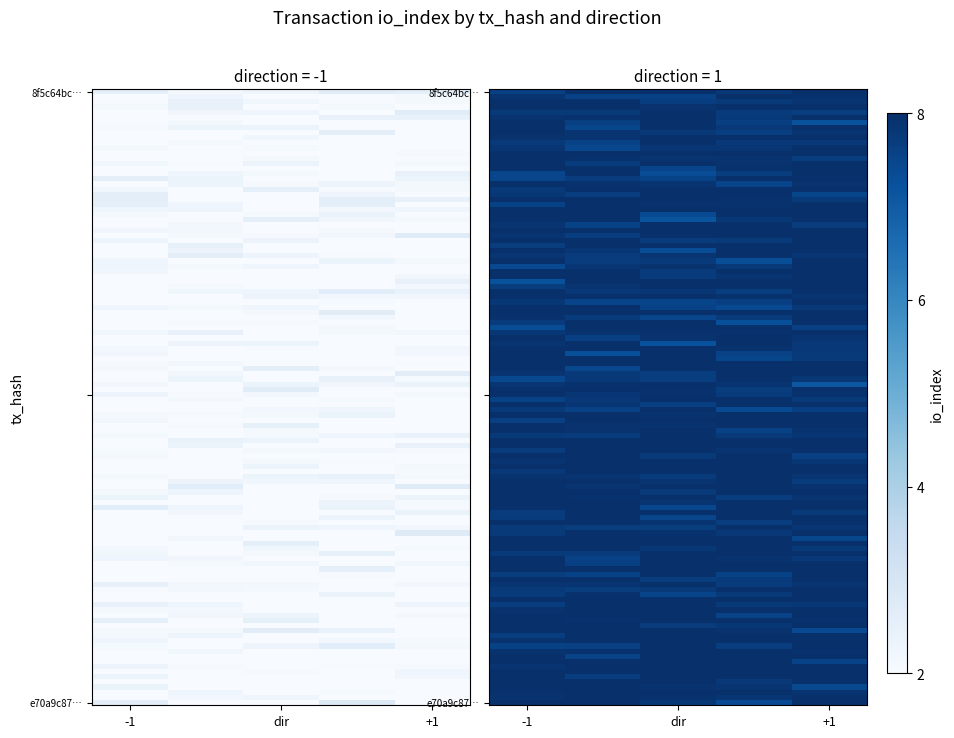

Count the e70a9c876b8564e3f87dd00b54b01a495774669 values in the range 8 to 9.

4